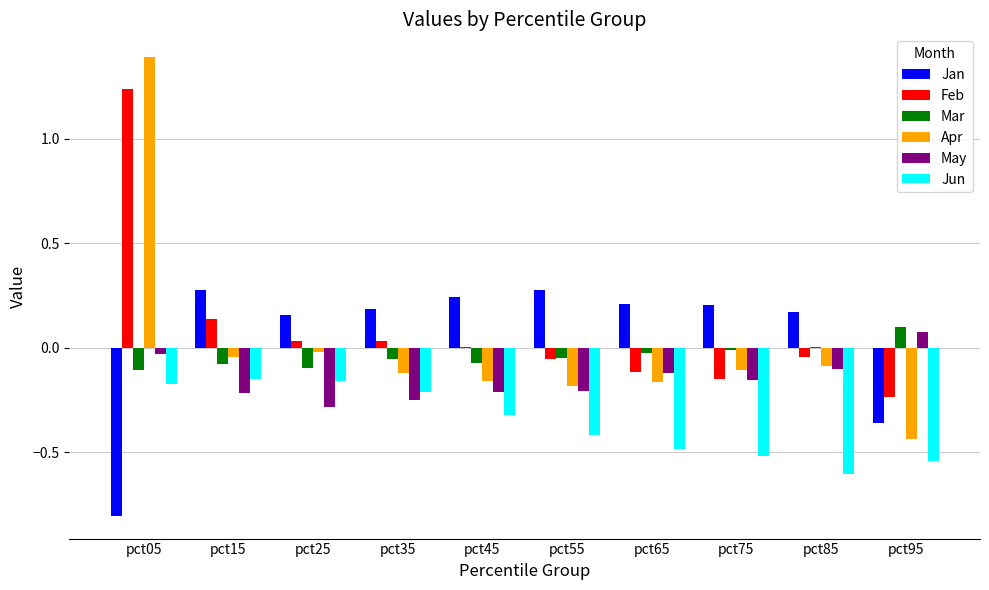

Which series changed the most between pct65 and pct85?

Jun